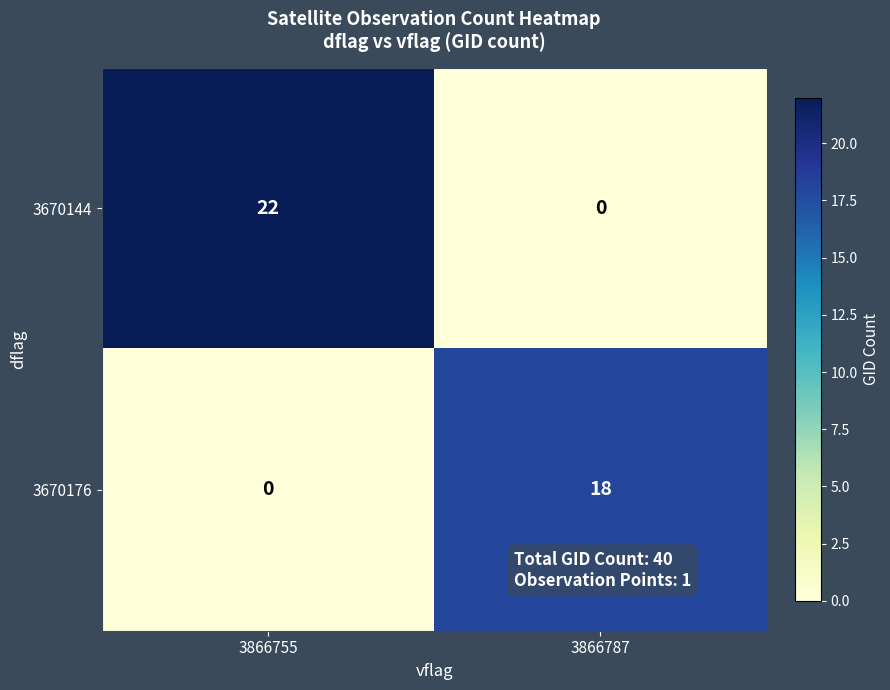

List the series in order of their overall mean, lowest first.

3670176, 3670144